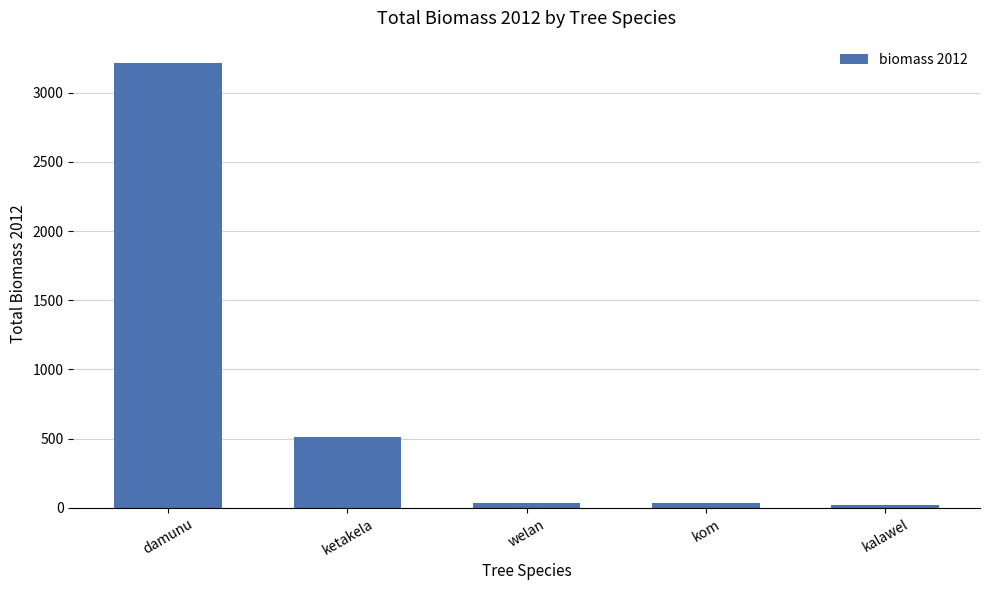

What is the difference between the maximum and second lowest values?

3183.3